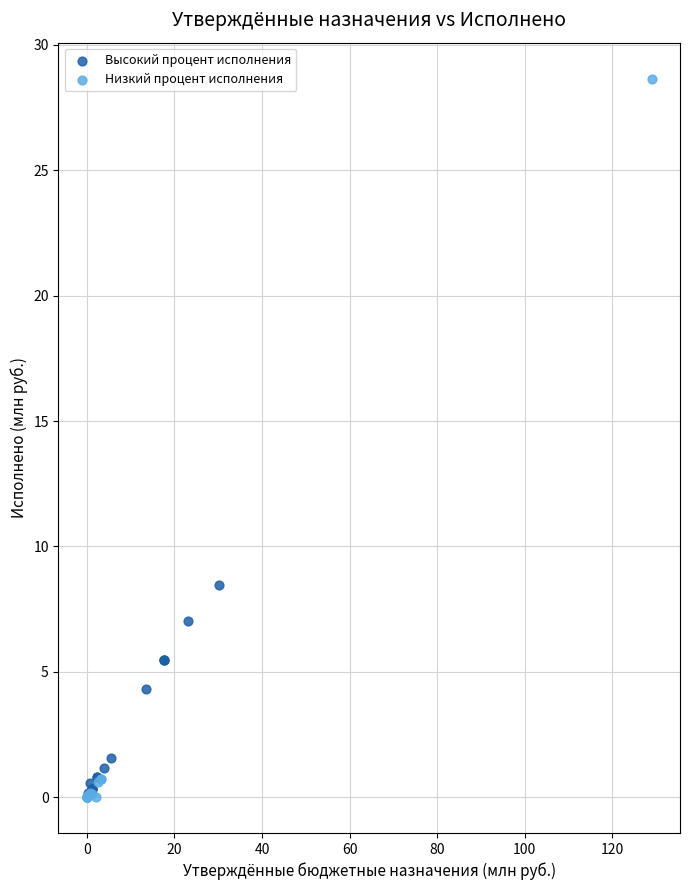

Which series has the largest Y range (max minus min)?

Низкий процент исполнения